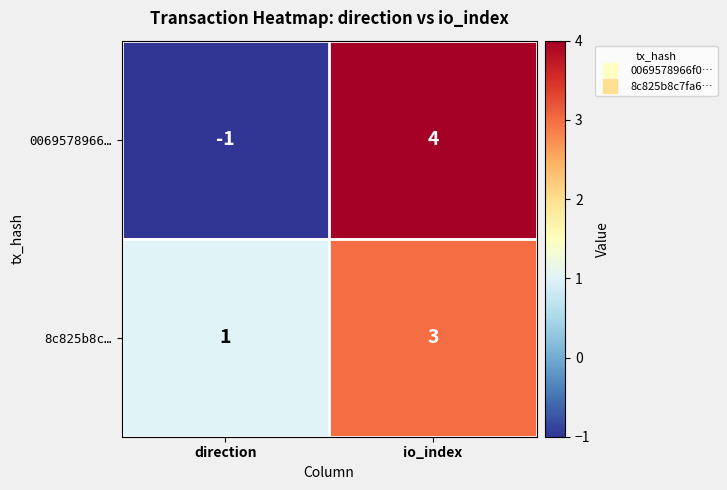

What is the greatest value displayed?

4